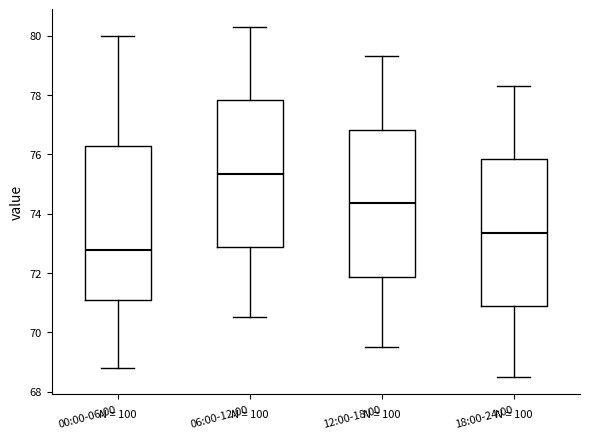

Comparing the boxes themselves (not the whiskers), which one is the tallest?

00:00-06:00